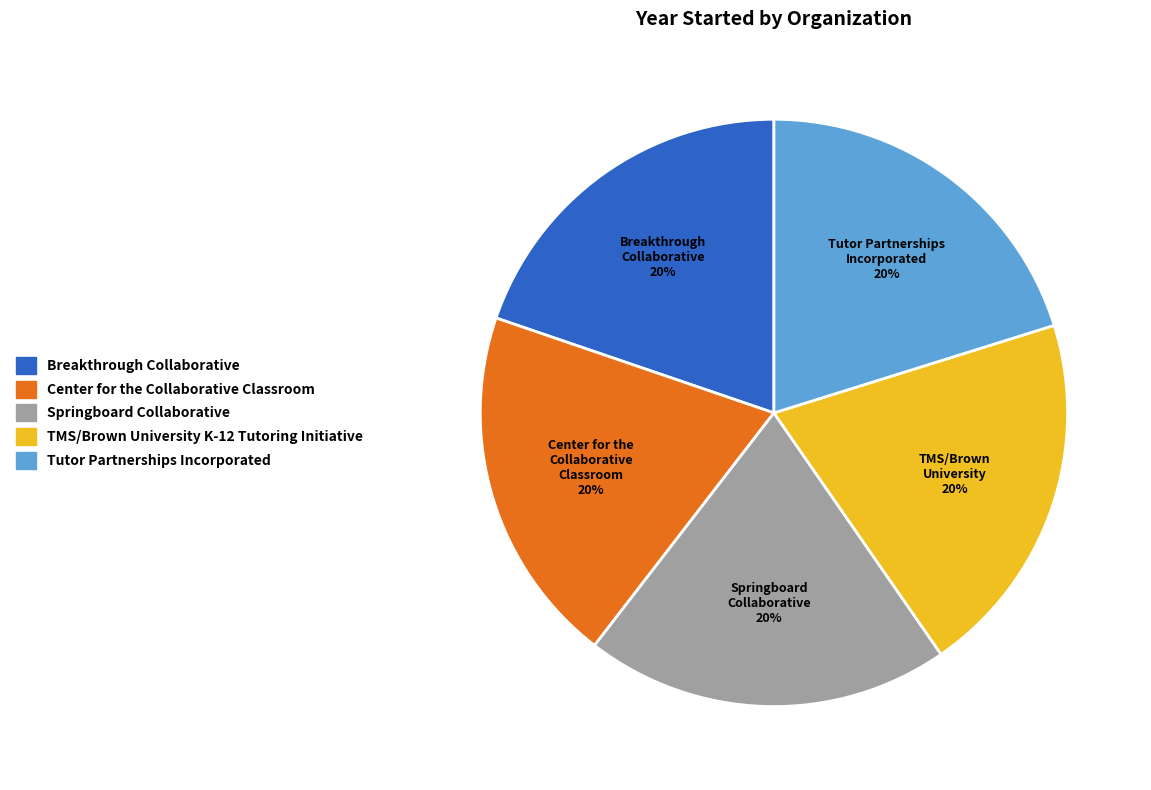

Is it true that Tutor Partnerships Incorporated is 20% of the pie?

True